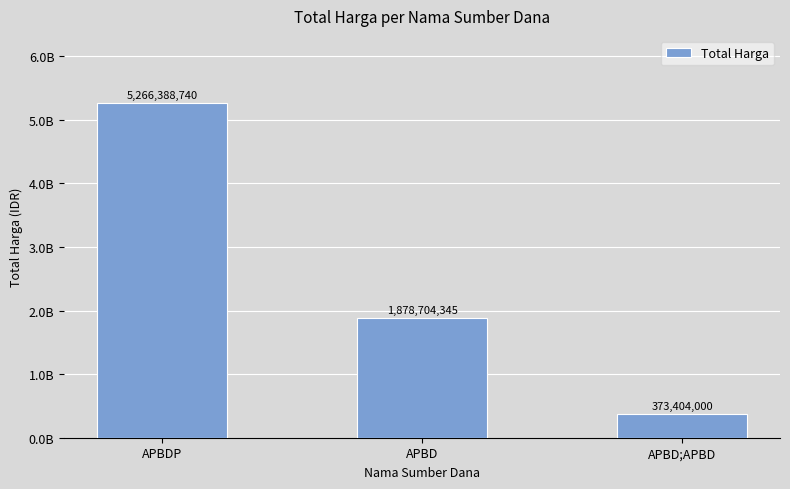

What position from the left is APBD;APBD?

3